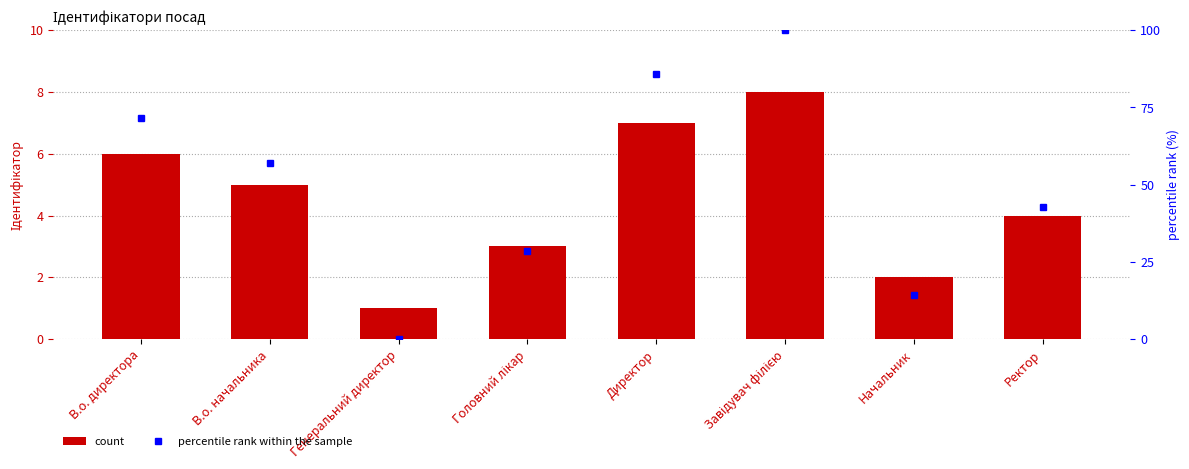

What is the greatest value displayed?

100.0